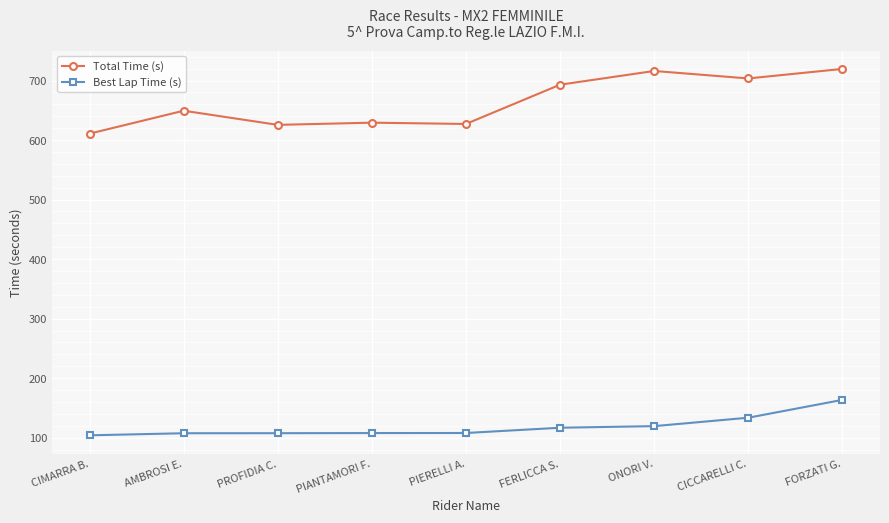

At PROFIDIA C., list the series in order from largest to smallest.

Total Time (s), Best Lap Time (s)